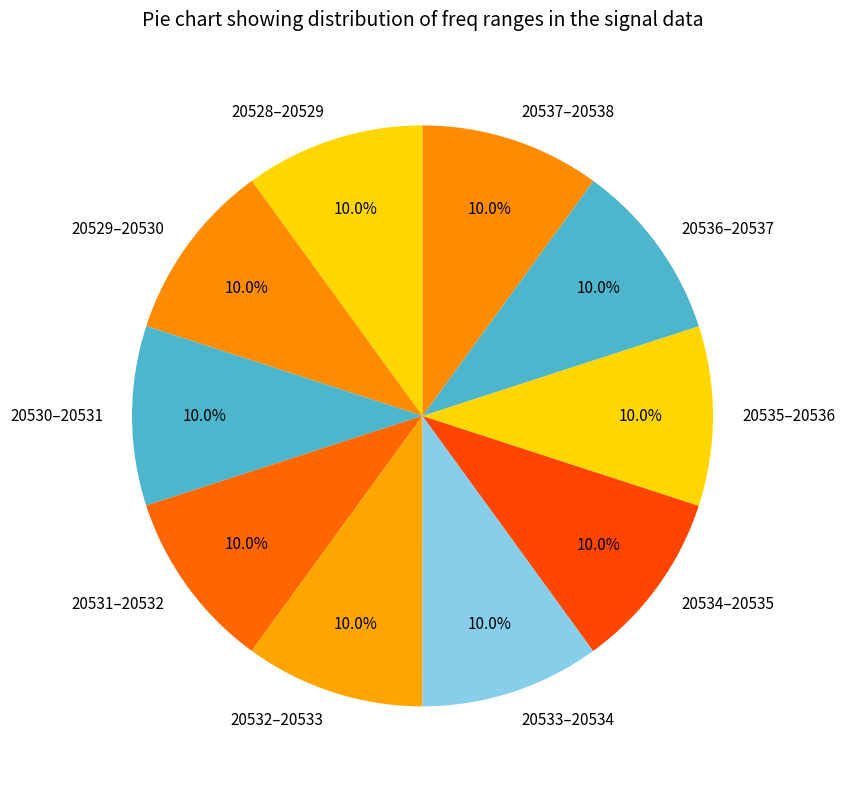

Approximately how many times larger is the value at 20536–20537 compared to 20534–20535?

1.0